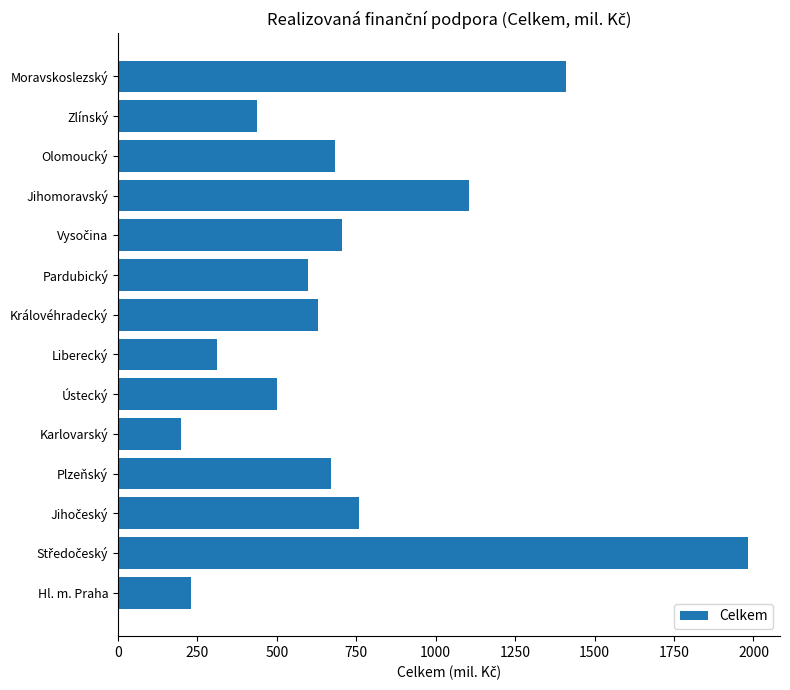

What is the approximate value at Liberecký?

311.1